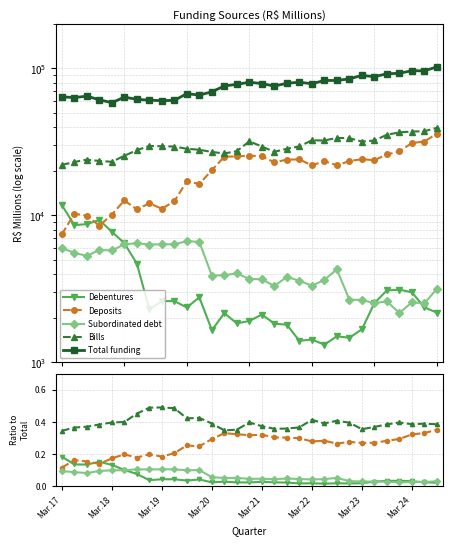

Does the chart have visible grid lines?

Yes